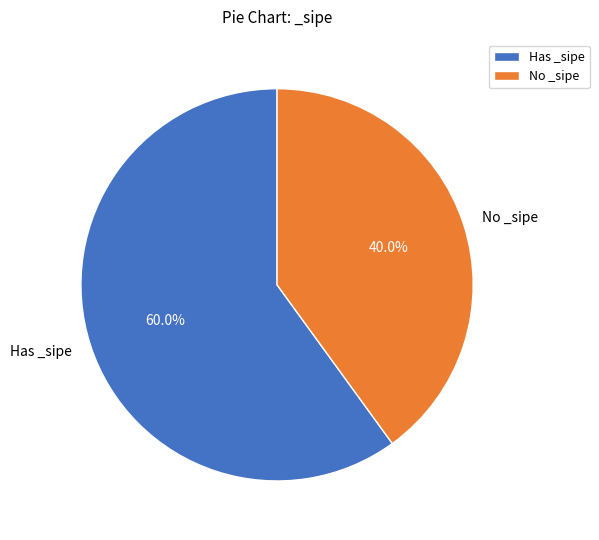

What is the majority slice?

Has _sipe